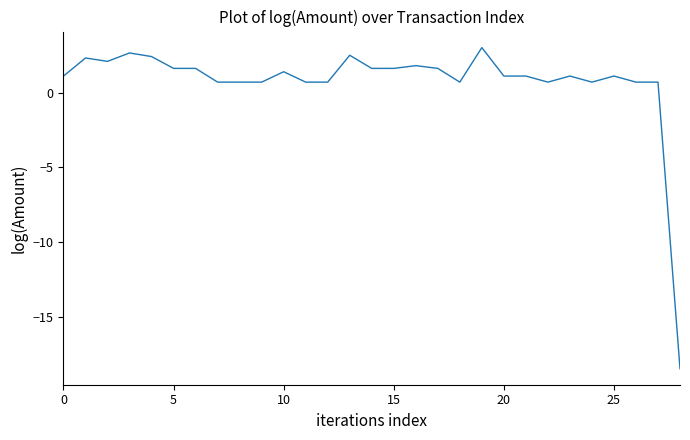

What is the difference between the maximum and minimum values?

21.4